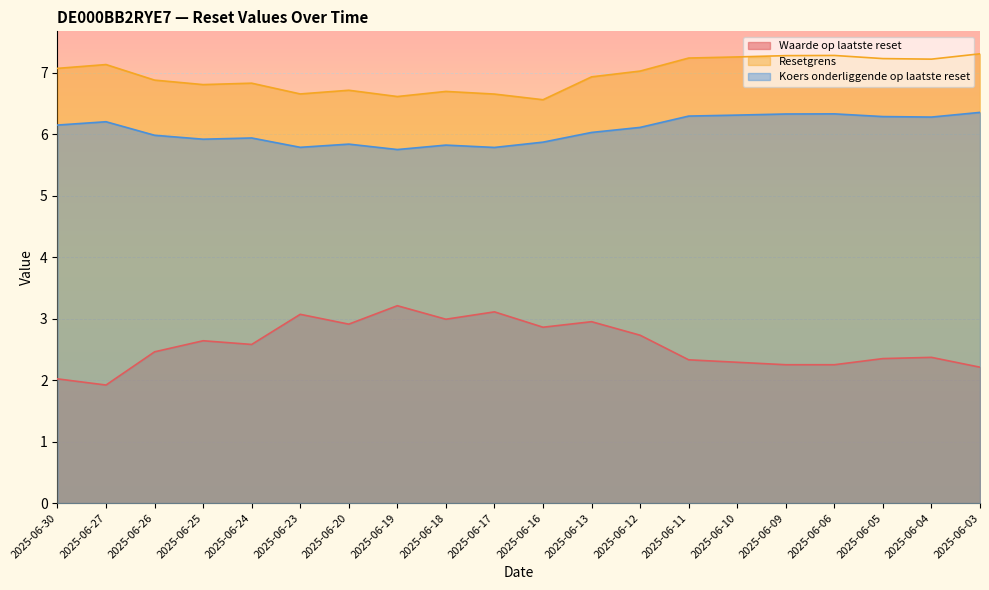

What is the value of the Resetgrens point at the 11th from the left?

6.6